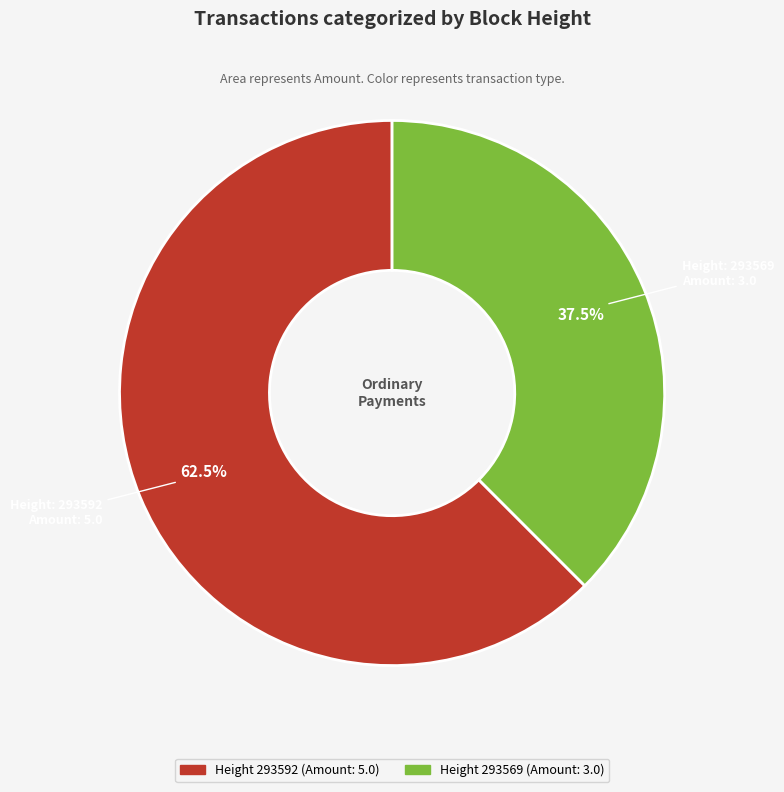

Is there a majority slice in this chart?

Yes